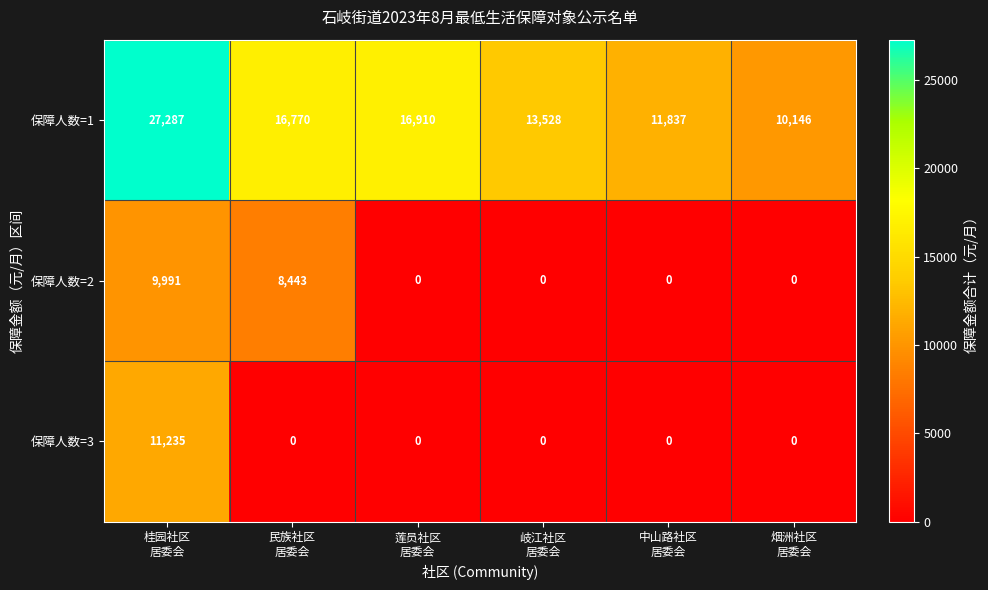

At how many categories does at least one series exceed 7483?

6